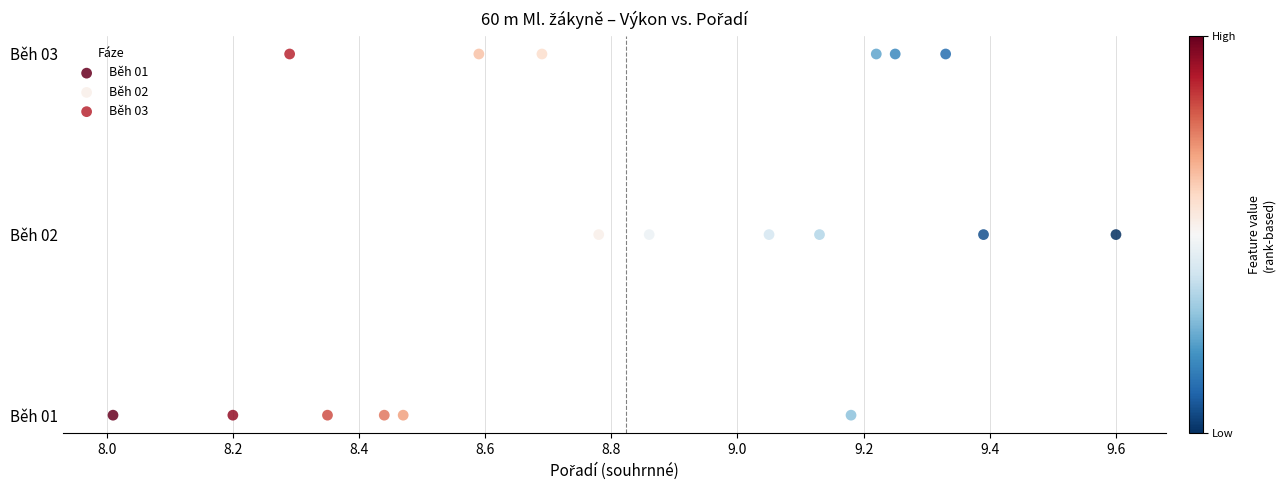

What are all the series names shown in the legend?

Běh 01, Běh 02, Běh 03